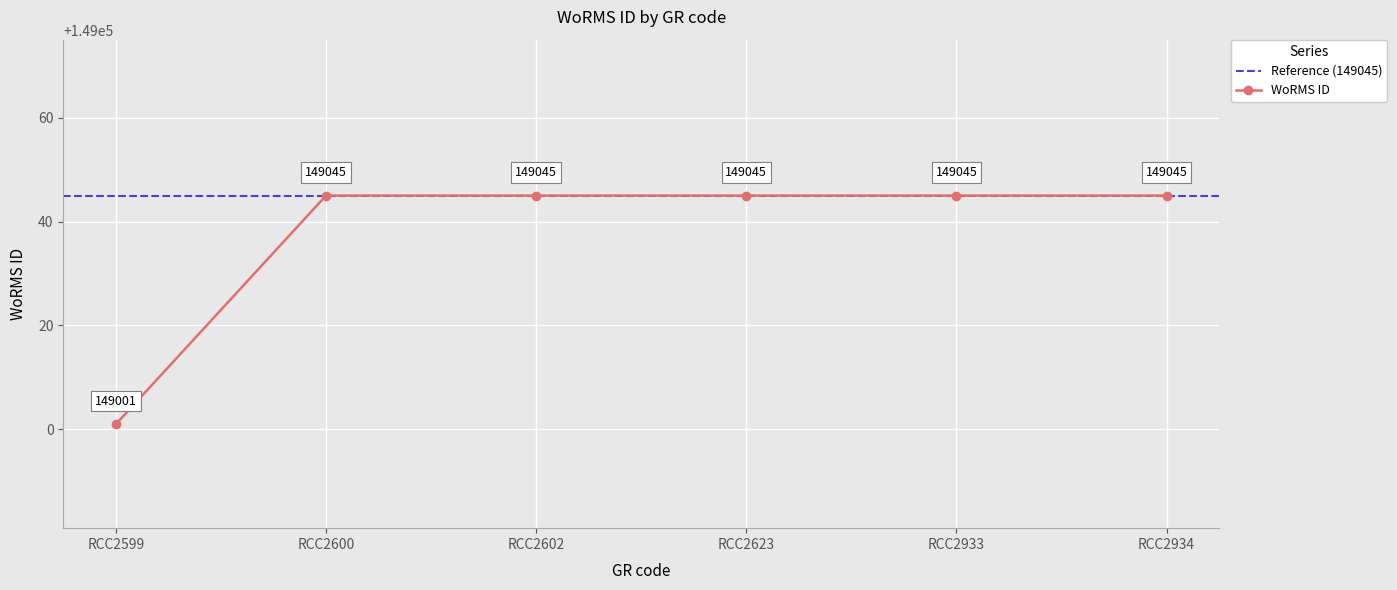

The value at RCC2623 is 79791. True or false?

False